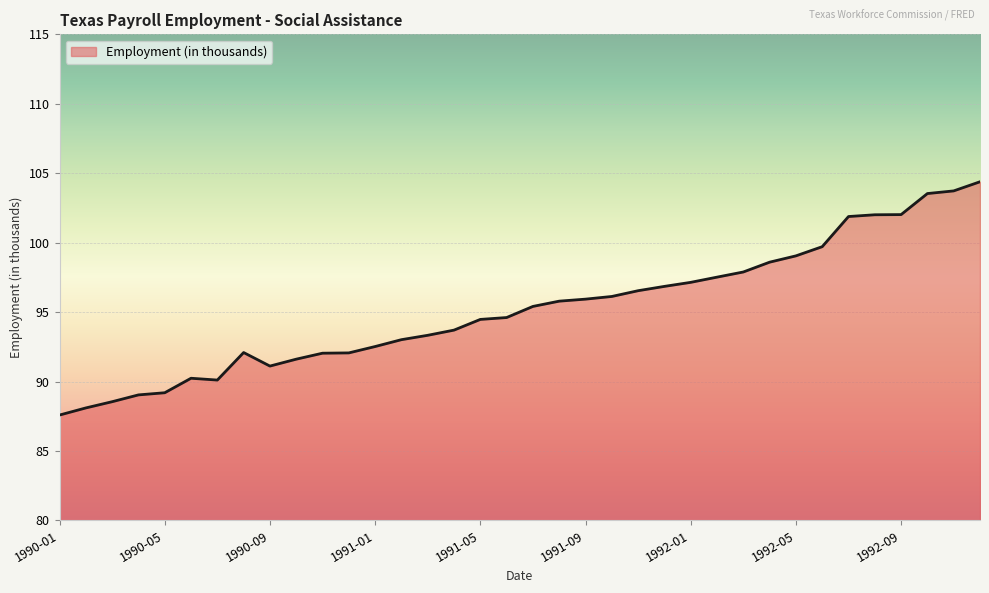

What is the greatest value displayed?

104.4